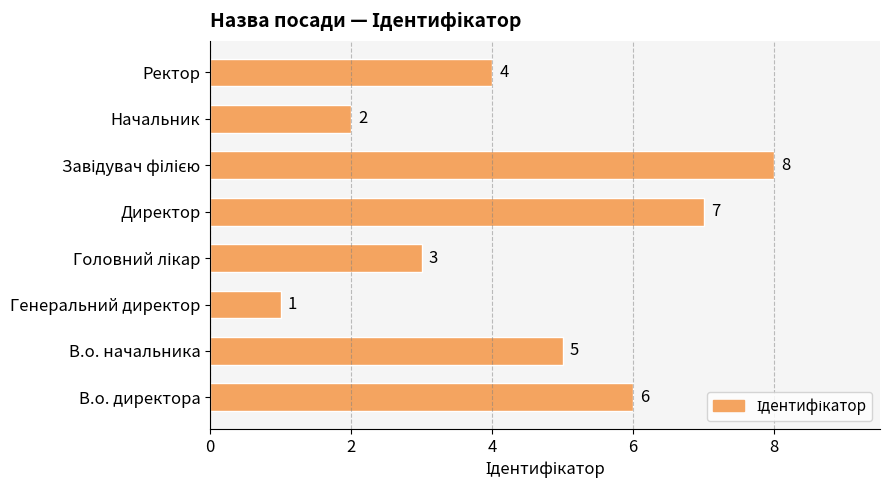

What is the change in value from Начальник to Ректор?

+2